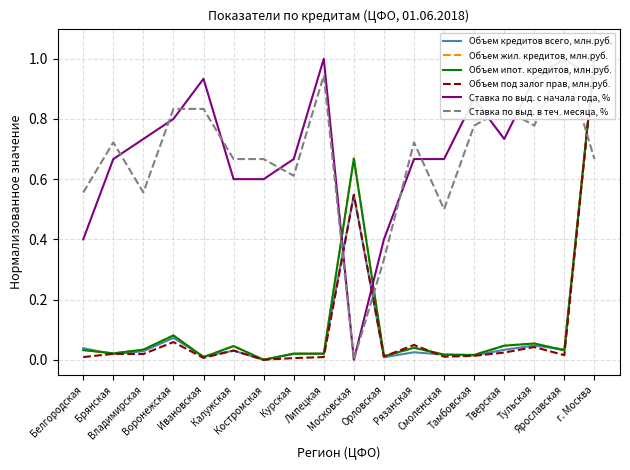

List the labels in order of Объем ипот. кредитов, млн.руб. value, largest first.

г. Москва, Московская, Воронежская, Тульская, Тверская, Калужская, Рязанская, Владимирская, Белгородская, Ярославская, Брянская, Курская, Липецкая, Смоленская, Тамбовская, Орловская, Ивановская, Костромская